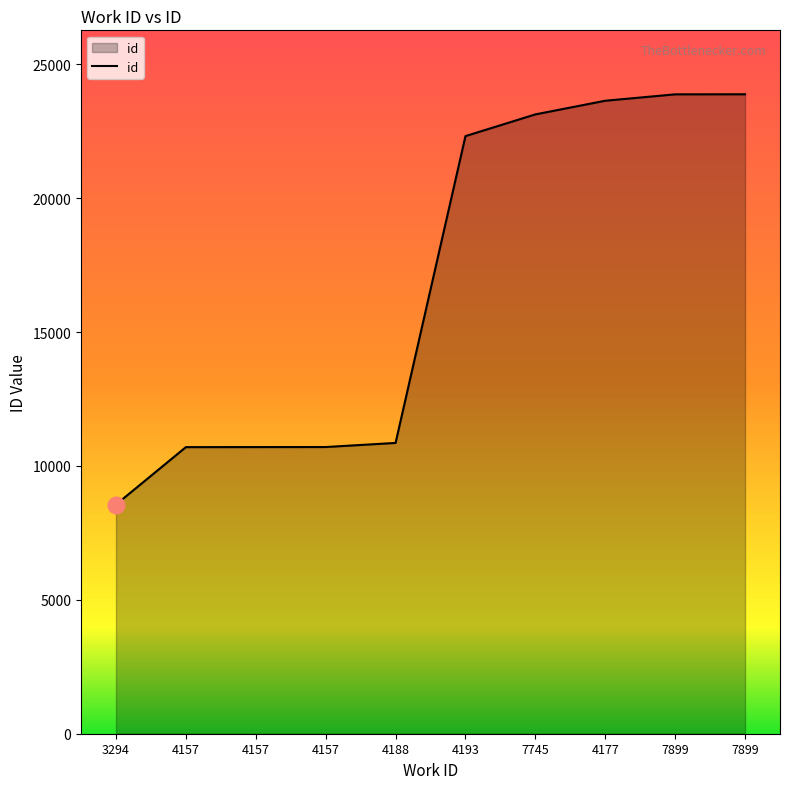

How many lines are shown in the chart?

1